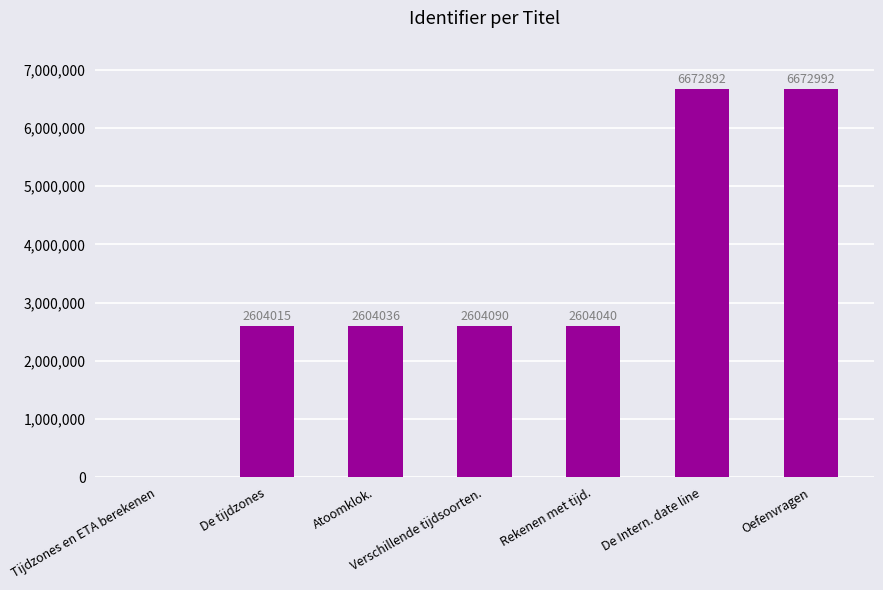

Between Rekenen met tijd. and Atoomklok., which is larger?

Rekenen met tijd.